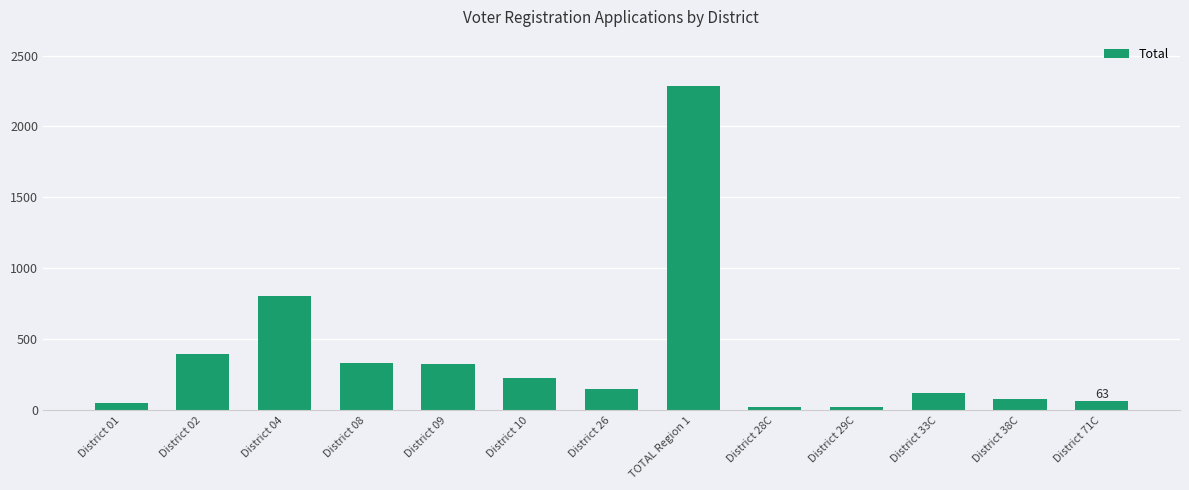

Is it true that the value at District 09 is 486?

False